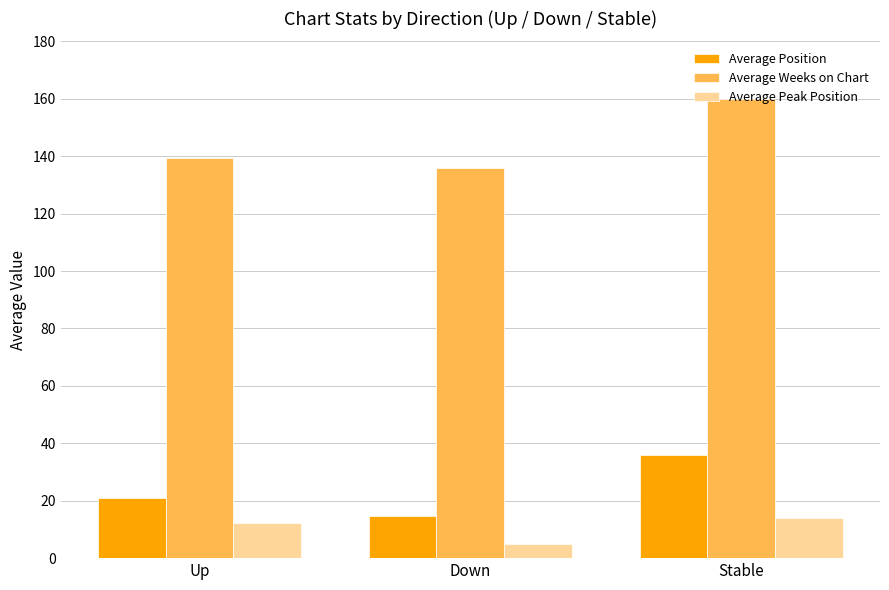

Which category has the highest value in the Average Weeks on Chart series?

Stable